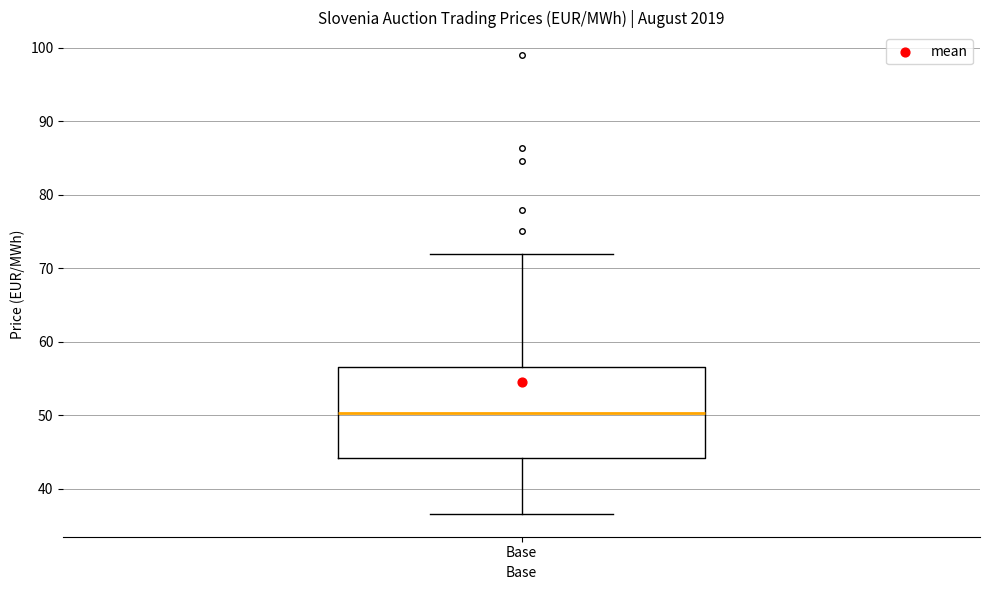

Where does the median line of the box for Base sit on the y-axis? The values are not printed on the chart, so give them approximately, as read against the axis.

50